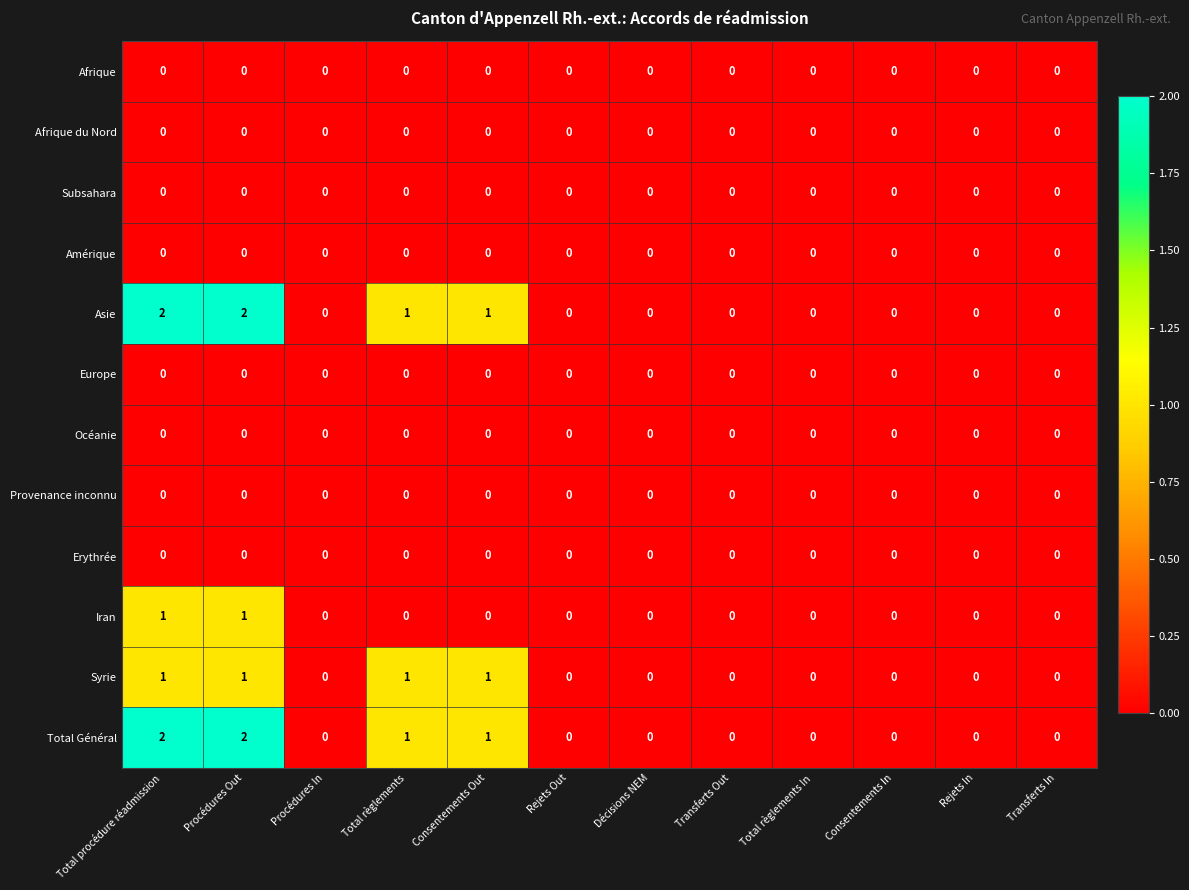

True or false: Asie has a value of -1 at Total règlements In.

False